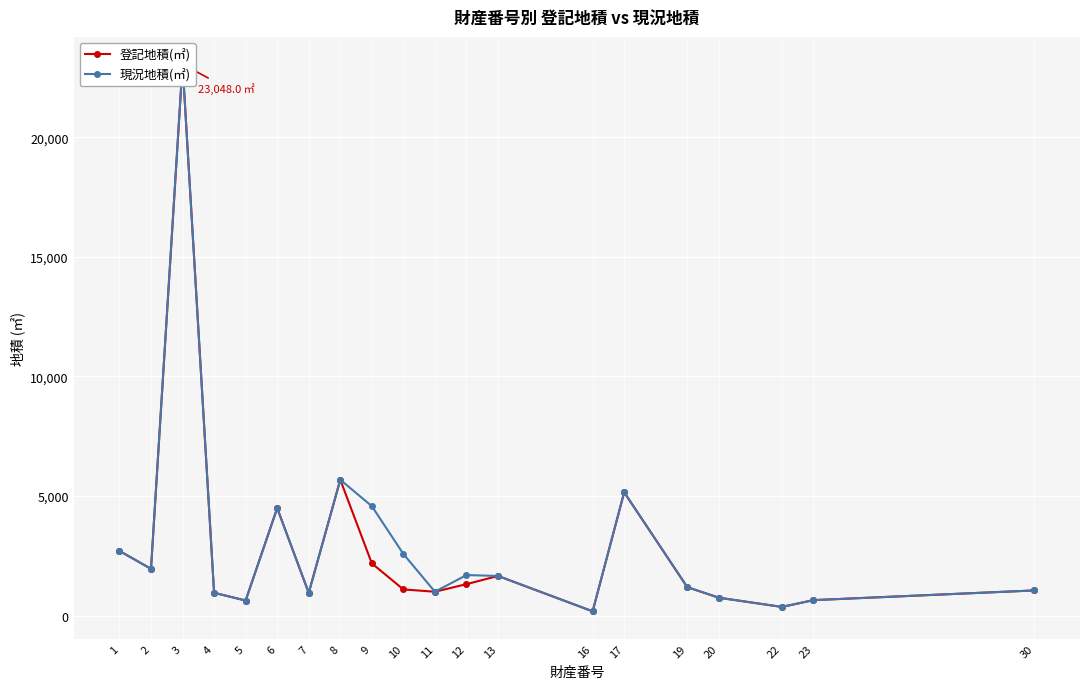

What is the value of the 登記地積(㎡) point at the 14th from the left?

175.0